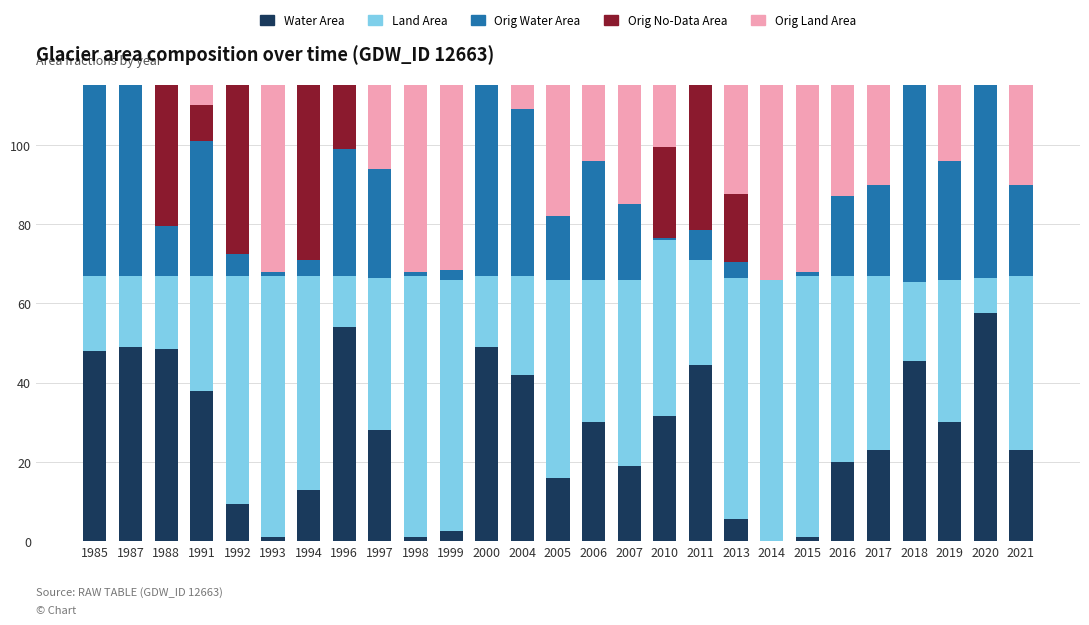

At which category does the chart reach its minimum across all series?

2014